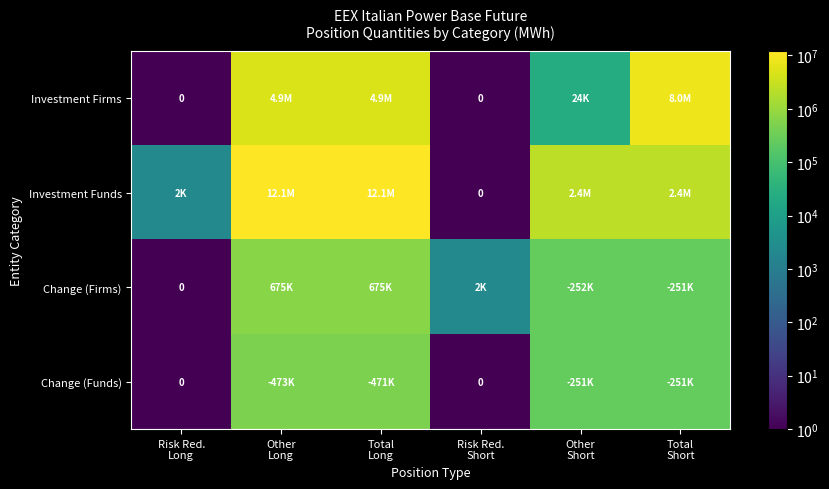

At how many categories does at least one series exceed 7372974?

3